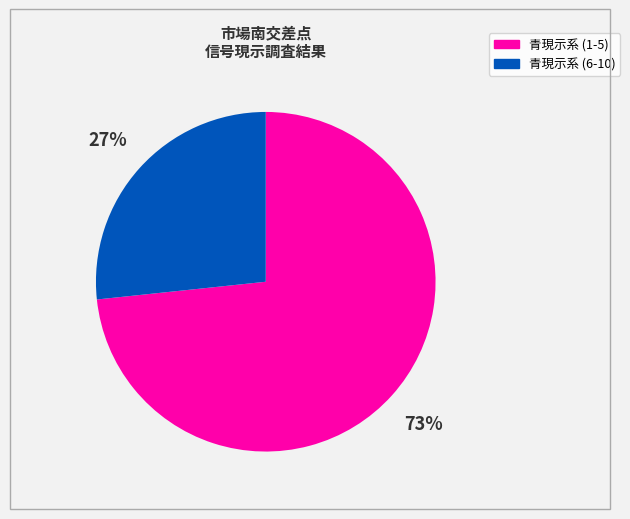

Is there any slice that represents more than half of the pie?

Yes